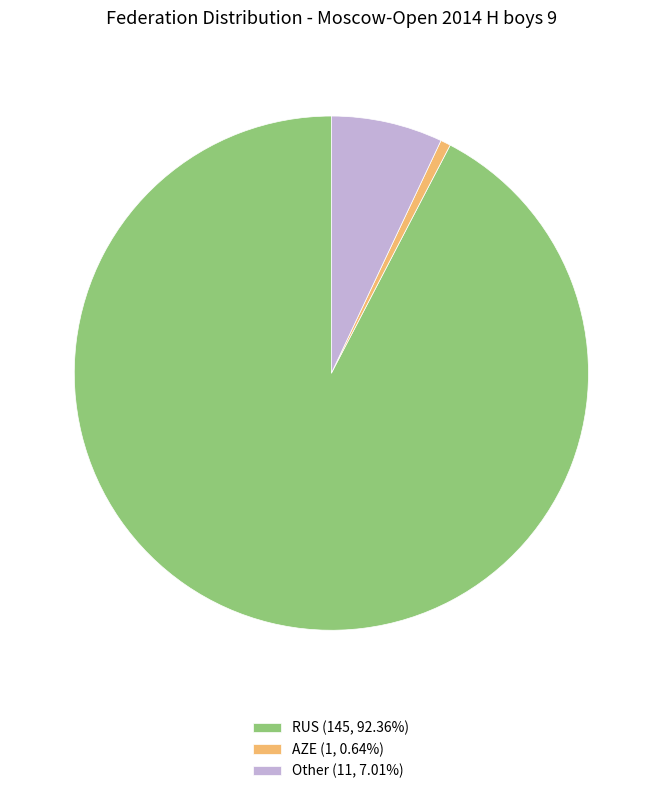

What is the ratio of the value at RUS (145, 92.36%) to the value at AZE (1, 0.64%)?

145.0